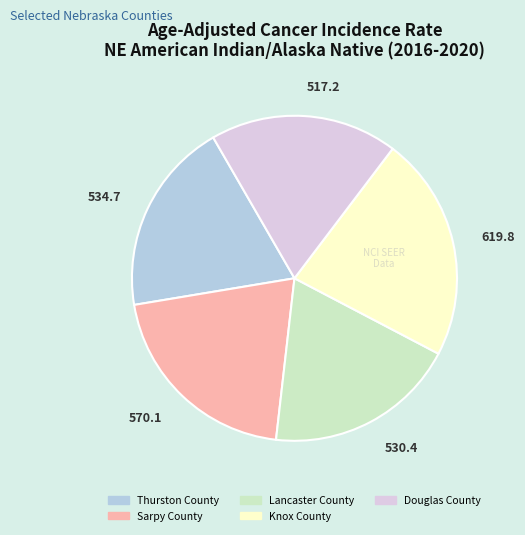

Combined, do 619.8 and 530.4 account for over 50%?

No